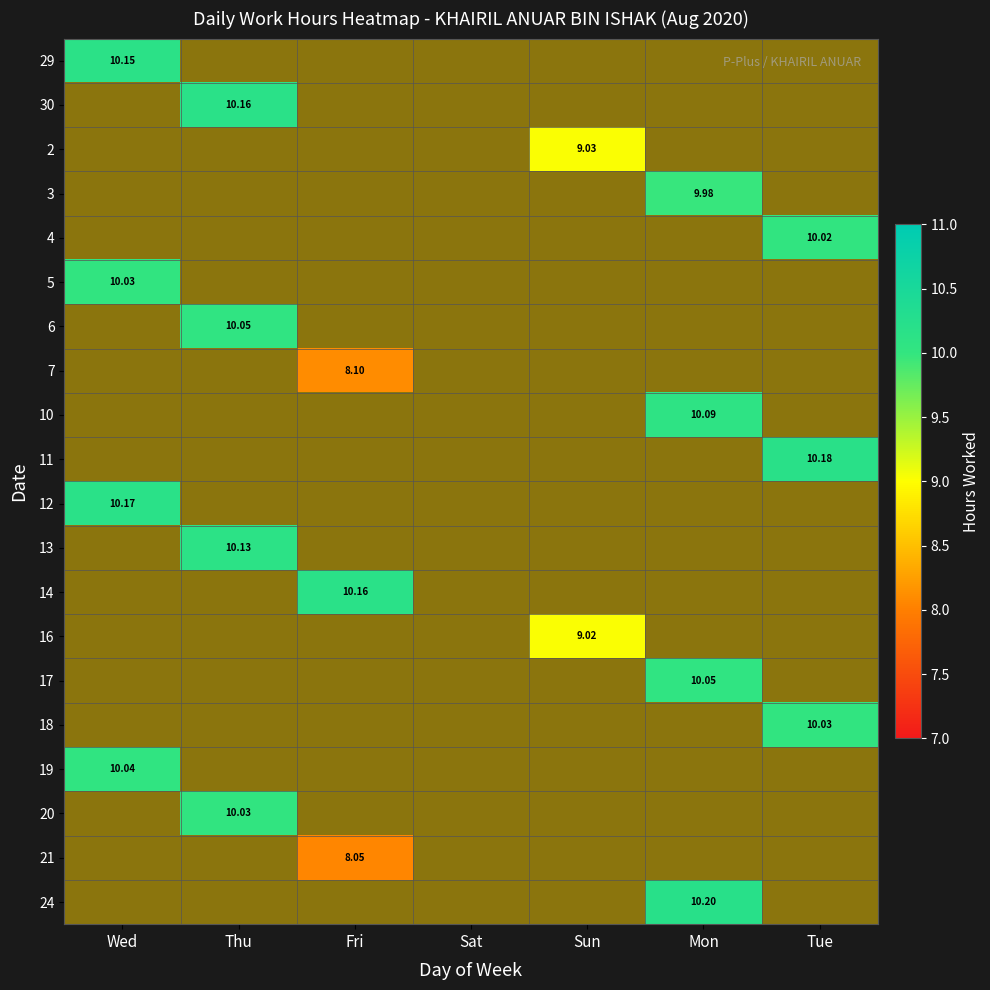

What is the smallest value displayed?

8.1